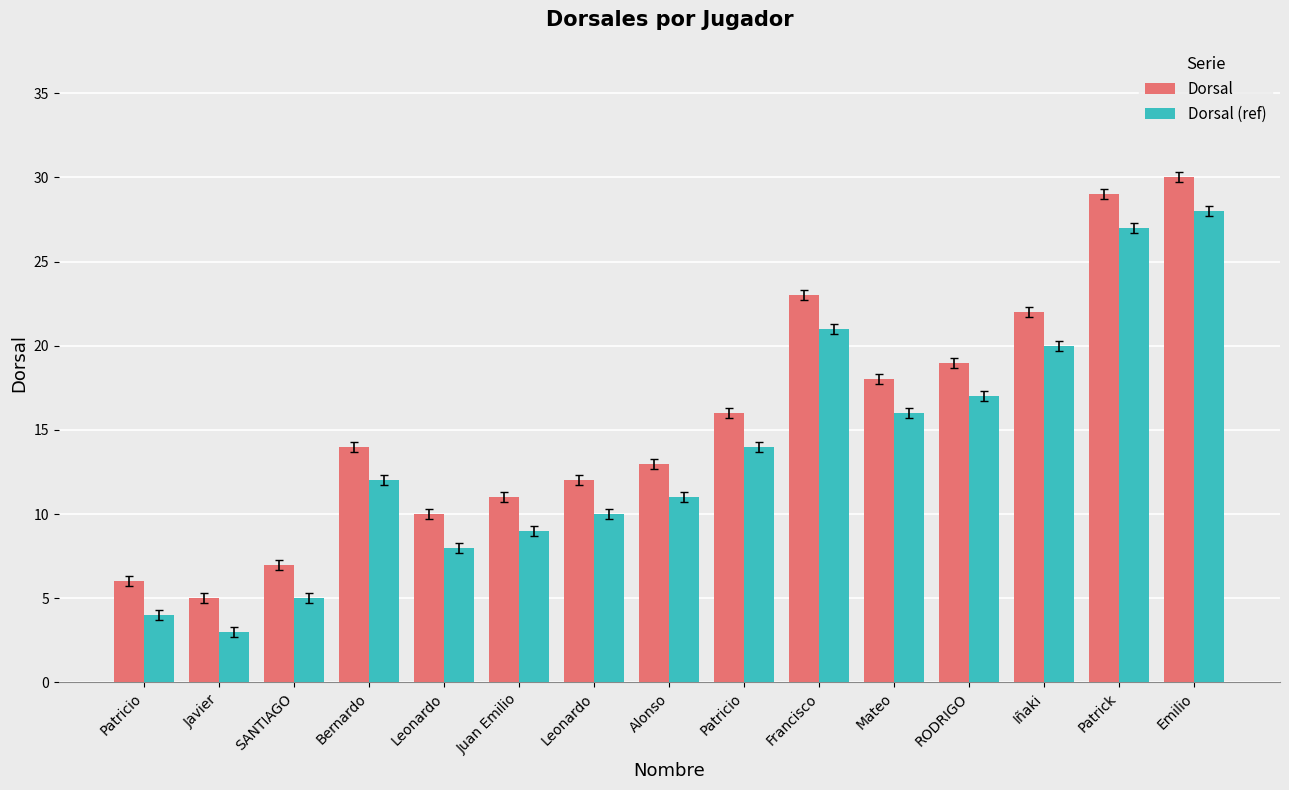

How many values in the Dorsal (ref) series are below 12?

7